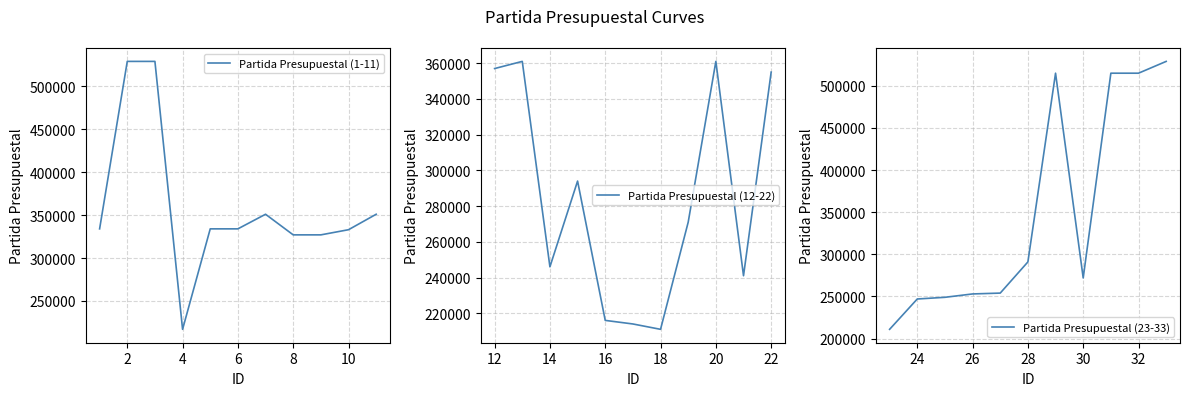

What is the minimum value for Partida Presupuestal (1-11)?

217001